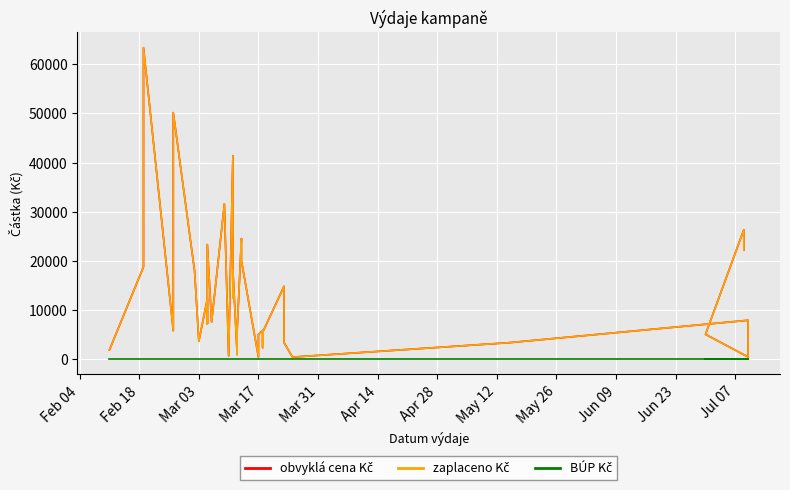

How many lines are shown in the chart?

3